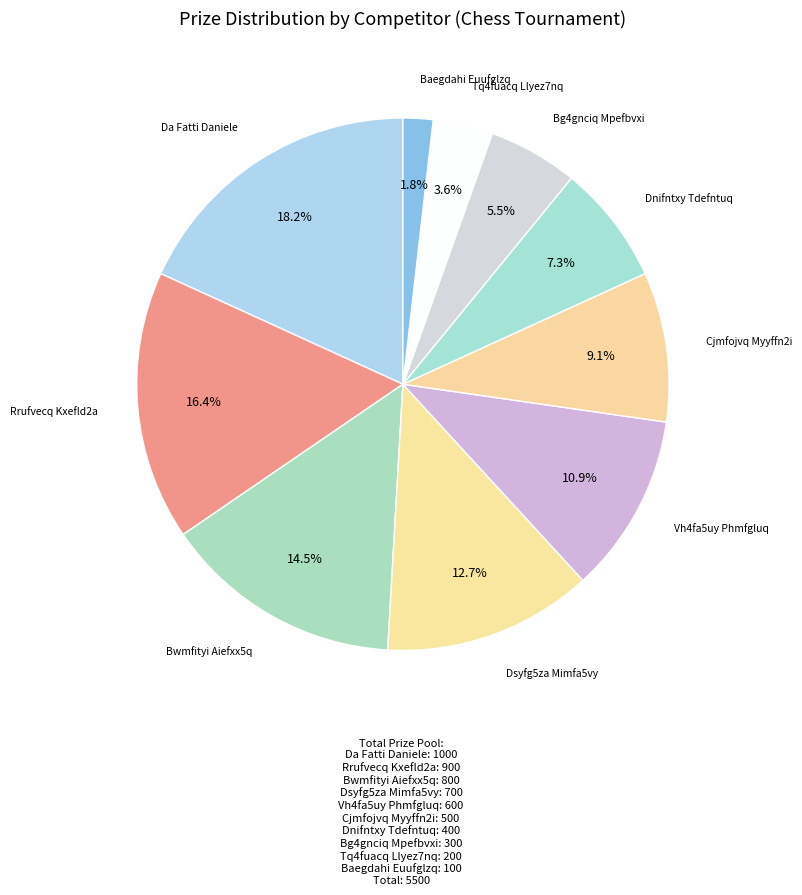

Which has a higher value, Dsyfg5za Mimfa5vy or Bwmfityi Aiefxx5q?

Bwmfityi Aiefxx5q